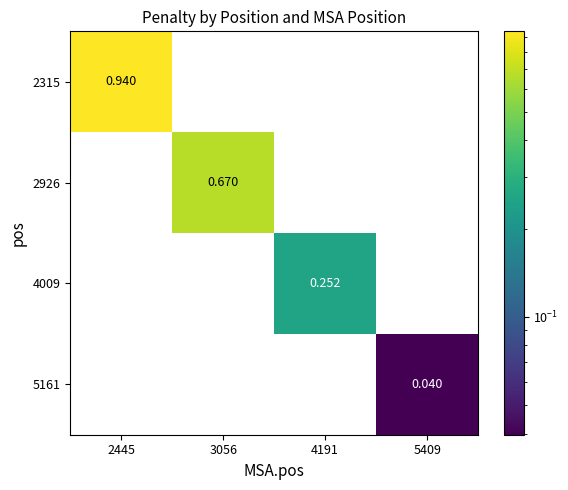

At which category does the chart reach its minimum across all series?

3056